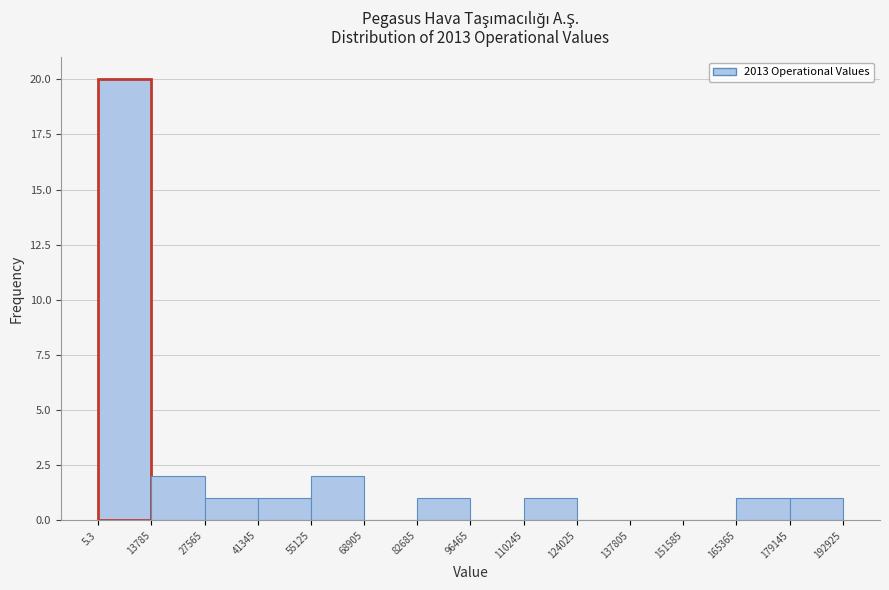

How tall is the bar that spans 165365 to 179145 on the x-axis? The values are not printed on the chart, so give them approximately, as read against the axis.

1